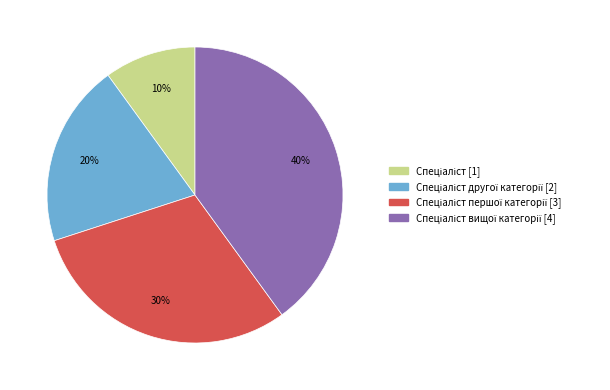

Is there a majority slice in this chart?

No